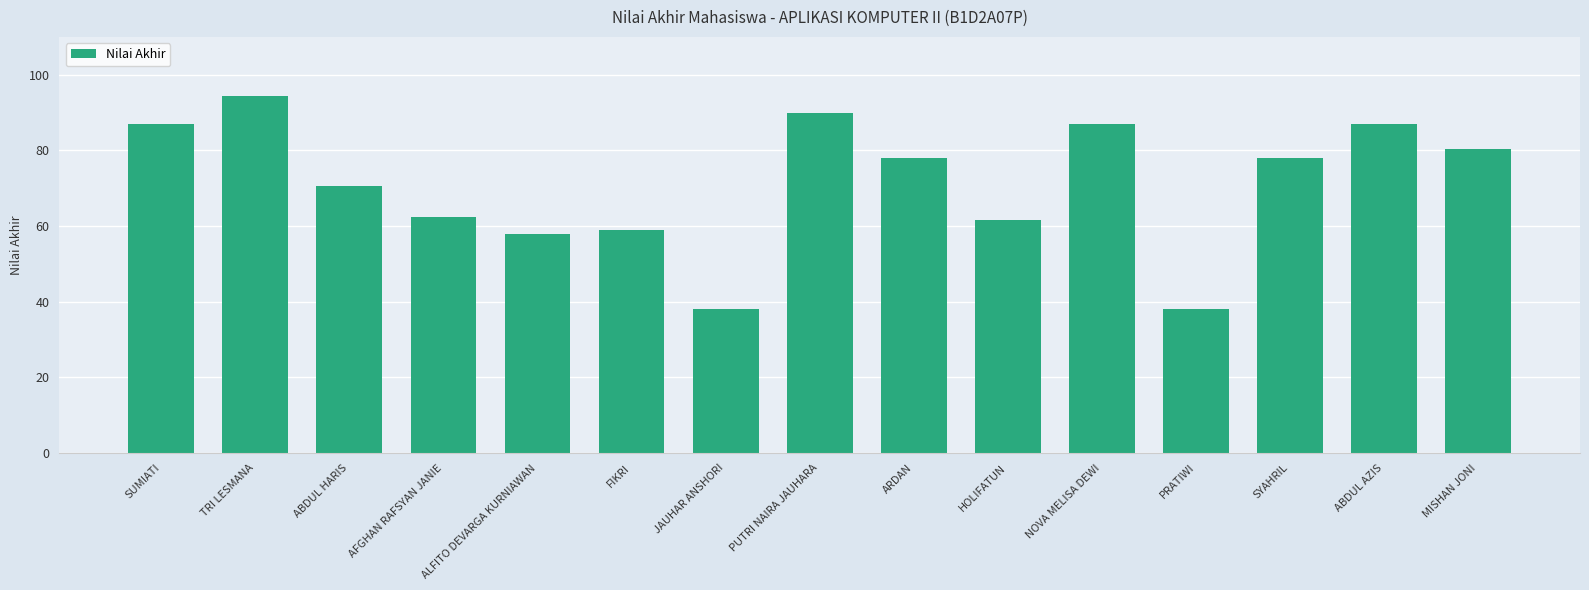

What is the sum of all values?

1069.5